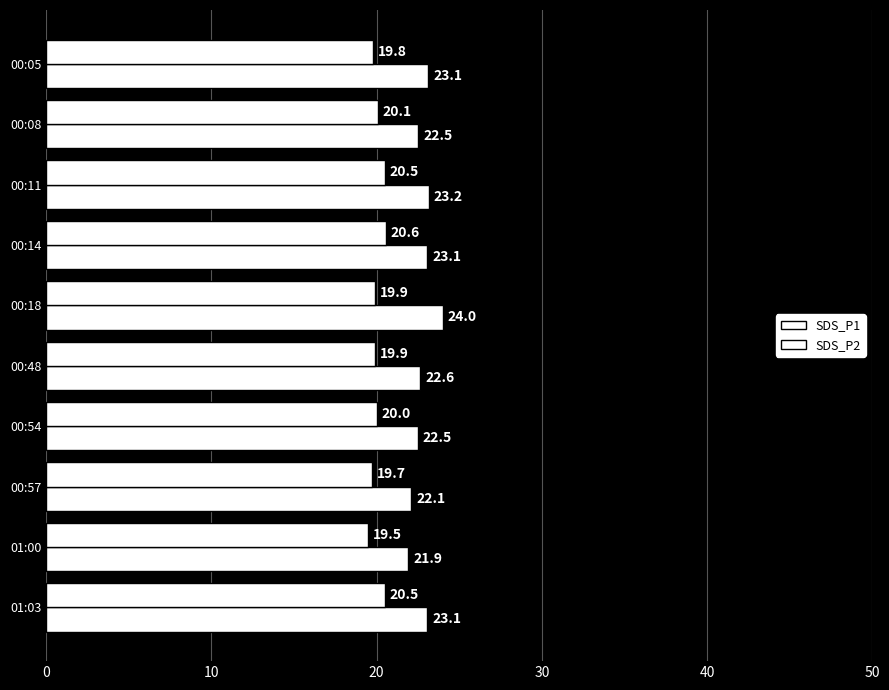

Count the number of data series in this chart.

2